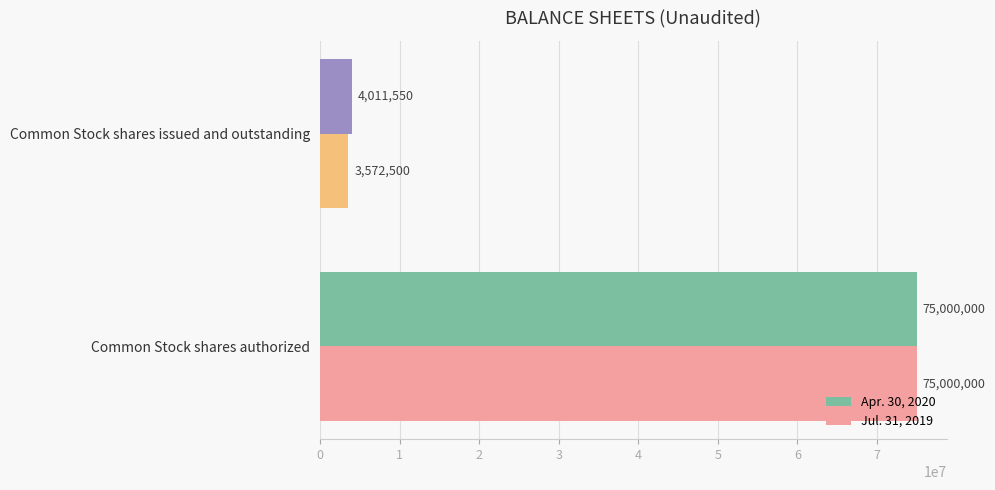

Count the number of data series in this chart.

2